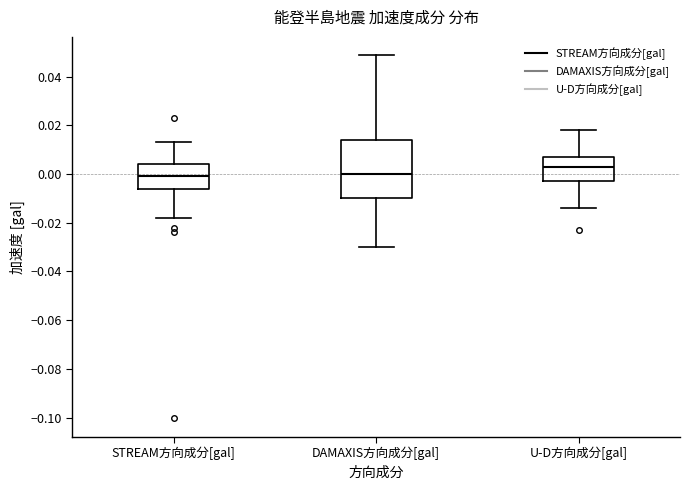

Reading left to right, transcribe this box plot: for each box, give where its median line is, the range the box spans, and where its two whiskers end, as read against the y-axis. The values are not printed on the chart, so give them approximately, as read against the axis.

STREAM方向成分[gal]: median 0.000, box -0.006 to 0.004, whiskers -0.018 to 0.014
DAMAXIS方向成分[gal]: median 0.000, box -0.010 to 0.014, whiskers -0.030 to 0.048
U-D方向成分[gal]: median 0.004, box -0.002 to 0.008, whiskers -0.014 to 0.018